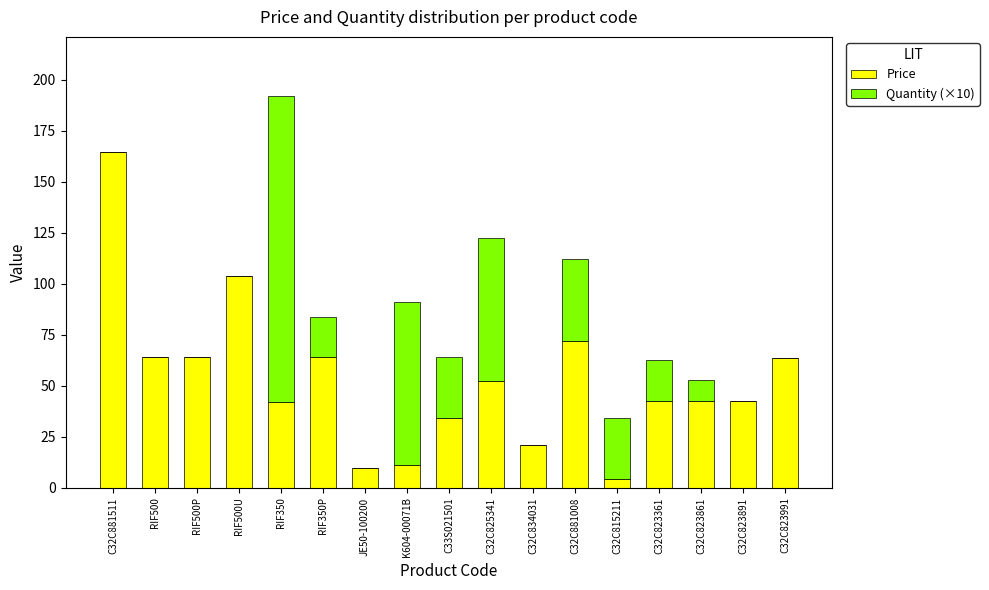

The value of Price at RIF500P is 63.9. True or false?

True